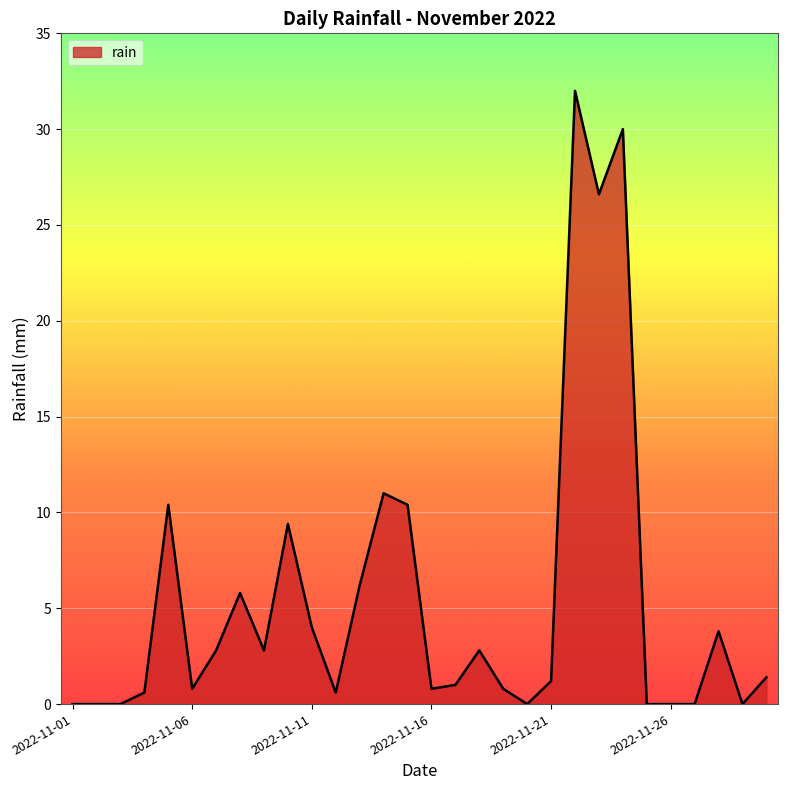

What is the difference between the second highest and second lowest values?

30.0